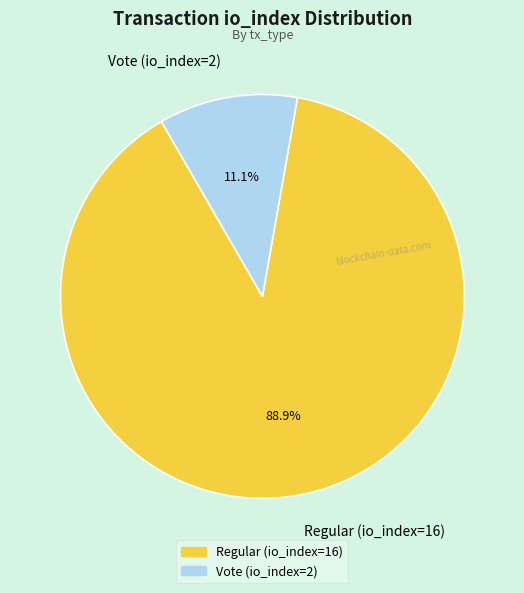

Between Vote (io_index=2) and Regular (io_index=16), which is larger?

Regular (io_index=16)